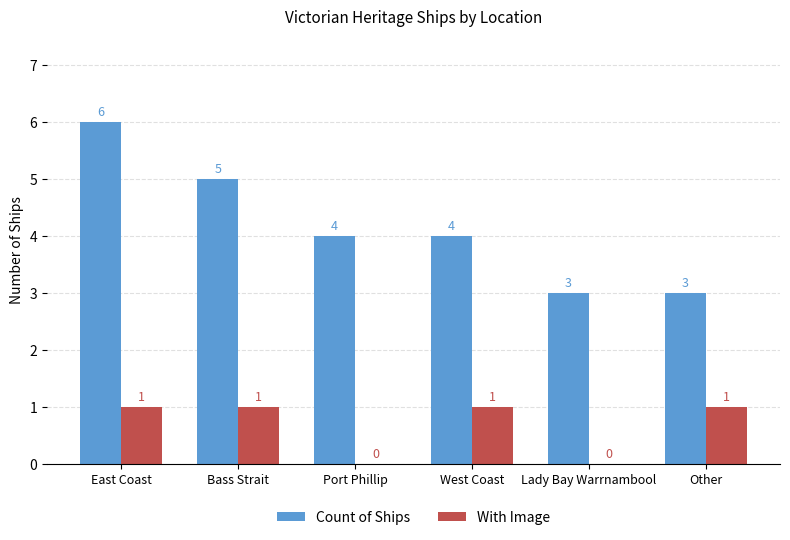

Read the Count of Ships value at East Coast.

6